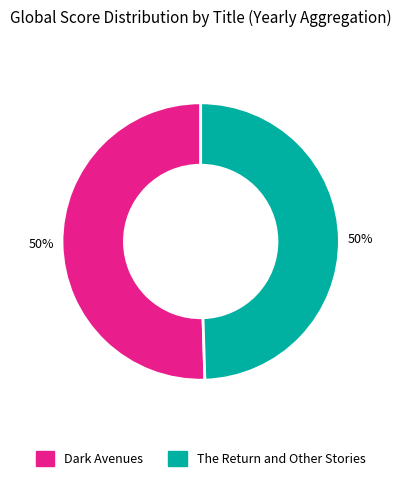

Do Dark Avenues and The Return and Other Stories together represent more than half of the pie?

Yes